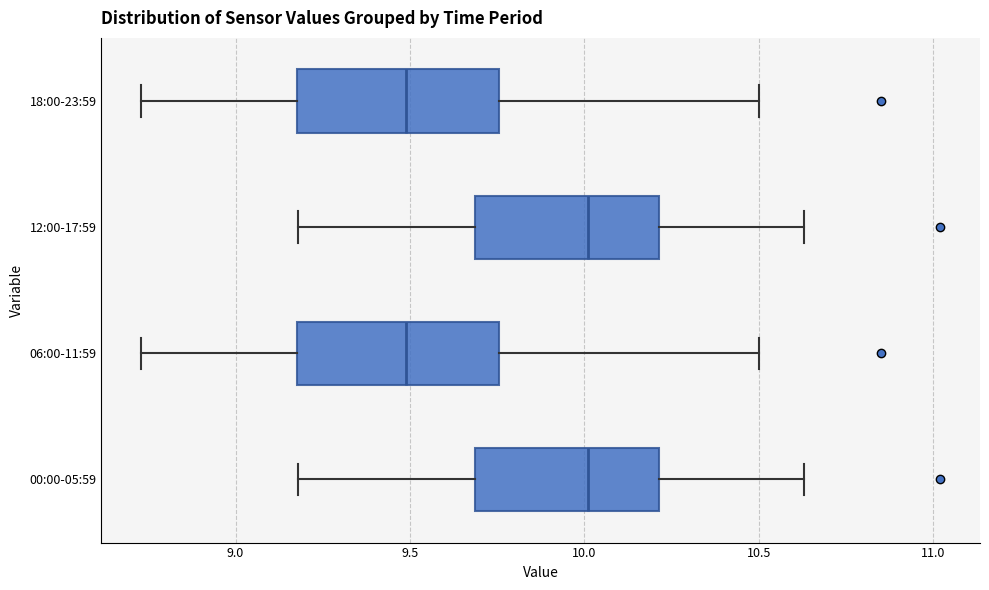

Reading bottom to top, read every box against the x-axis: the position of its median line, the range the box covers, and the ends of its whiskers. The values are not printed on the chart, so give them approximately, as read against the axis.

00:00-05:59: median 10.00, box 9.70 to 10.20, whiskers 9.20 to 10.65
06:00-11:59: median 9.50, box 9.20 to 9.75, whiskers 8.75 to 10.50
12:00-17:59: median 10.00, box 9.70 to 10.20, whiskers 9.20 to 10.65
18:00-23:59: median 9.50, box 9.20 to 9.75, whiskers 8.75 to 10.50